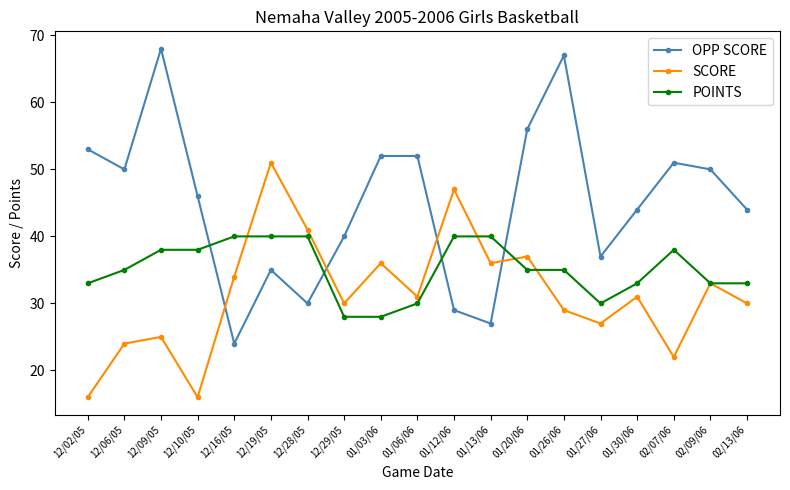

What is the sum of the POINTS values at 02/09/06 and 12/02/05?

66